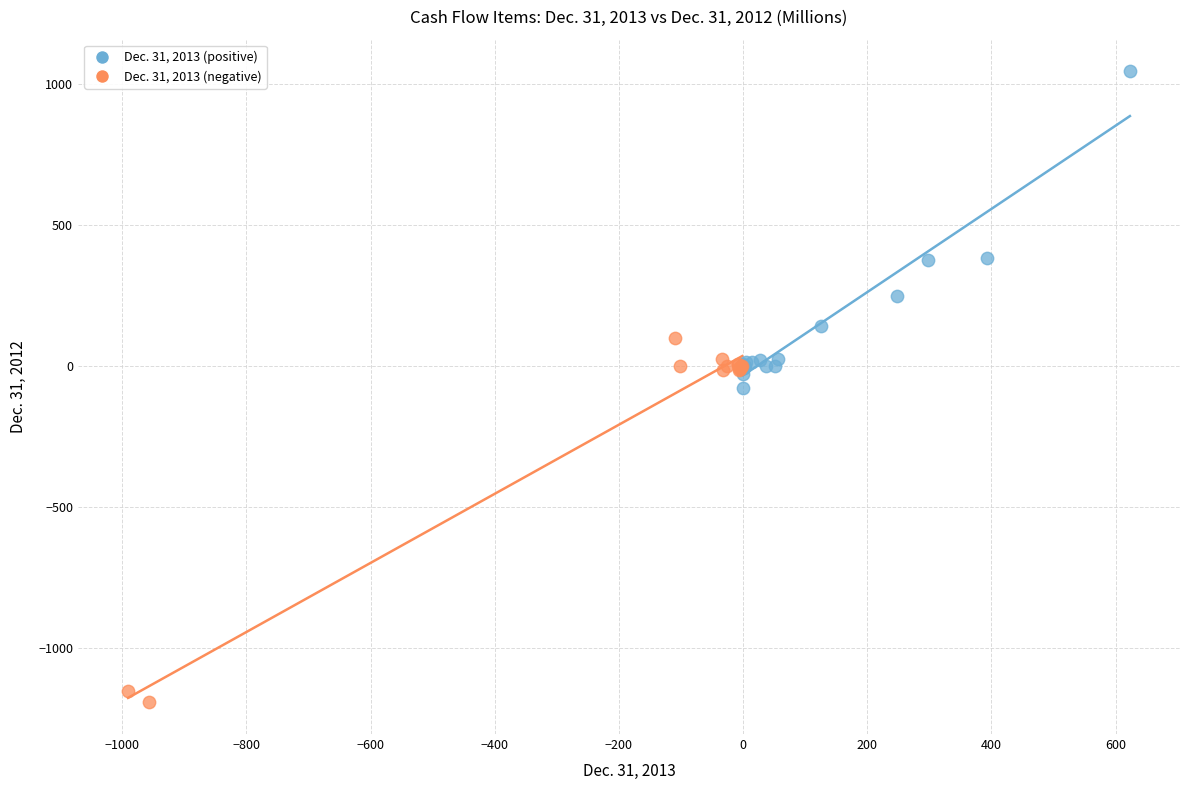

Which series reaches the maximum Y coordinate?

Dec. 31, 2013 (positive)